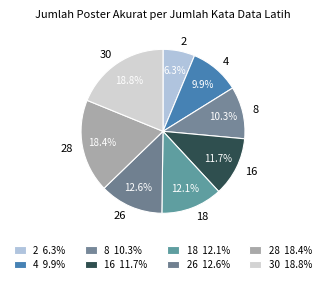

Is the sum of 30 and 26 greater than half?

No